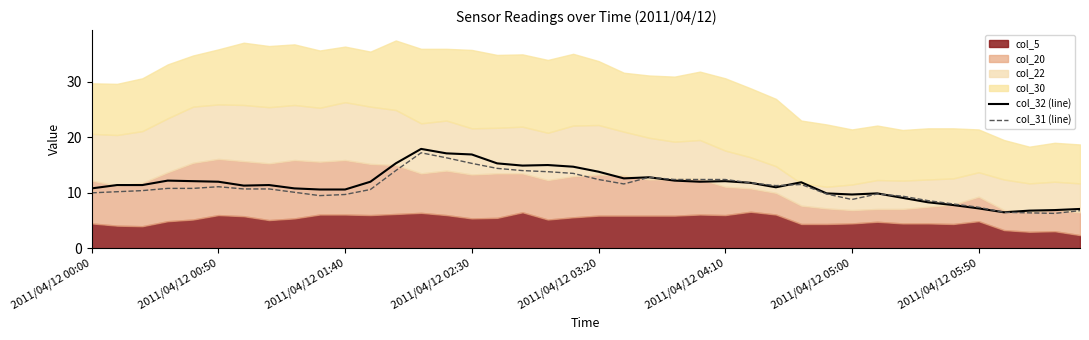

How many lines are shown in the chart?

2